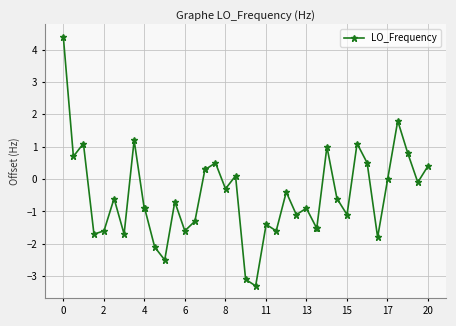

What is the value of the 19th point from the left?

-0.3